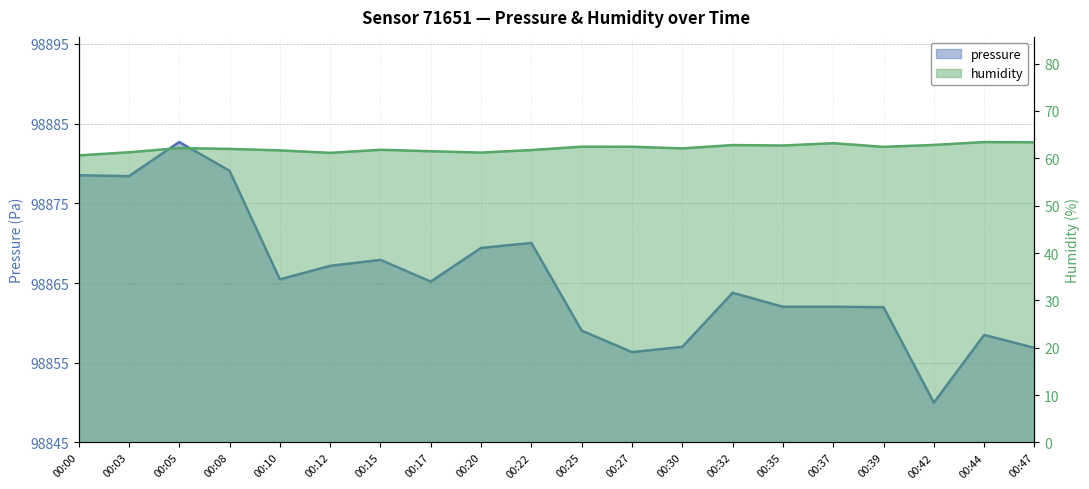

Reading left to right, transcribe all the data shown in this chart.

pressure: 33.5	33.4	37.7	34.1	20.5	22.2	22.9	20.2	24.4	25.0	14.0	11.3	12.0	18.8	17.0	17.0	17.0	5.0	13.5	11.9
humidity: 60.6	61.3	62.2	62.0	61.7	61.1	61.8	61.5	61.2	61.7	62.5	62.4	62.1	62.8	62.7	63.2	62.4	62.8	63.4	63.4